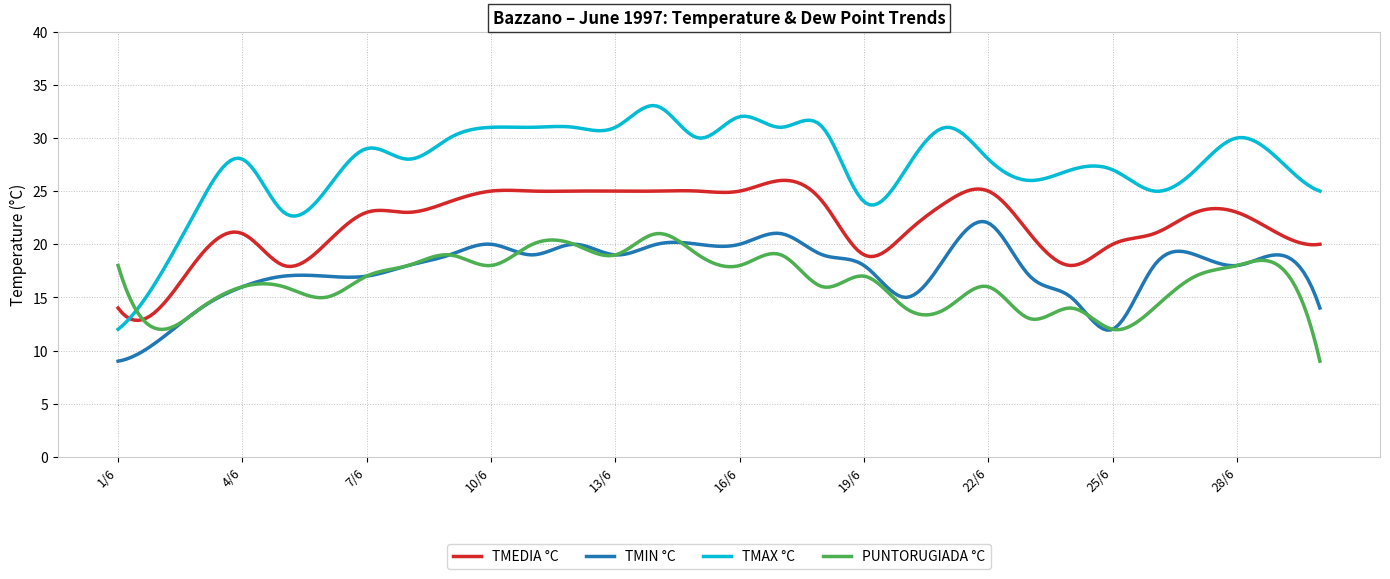

True or false: TMAX °C and TMIN °C cross at least once.

False